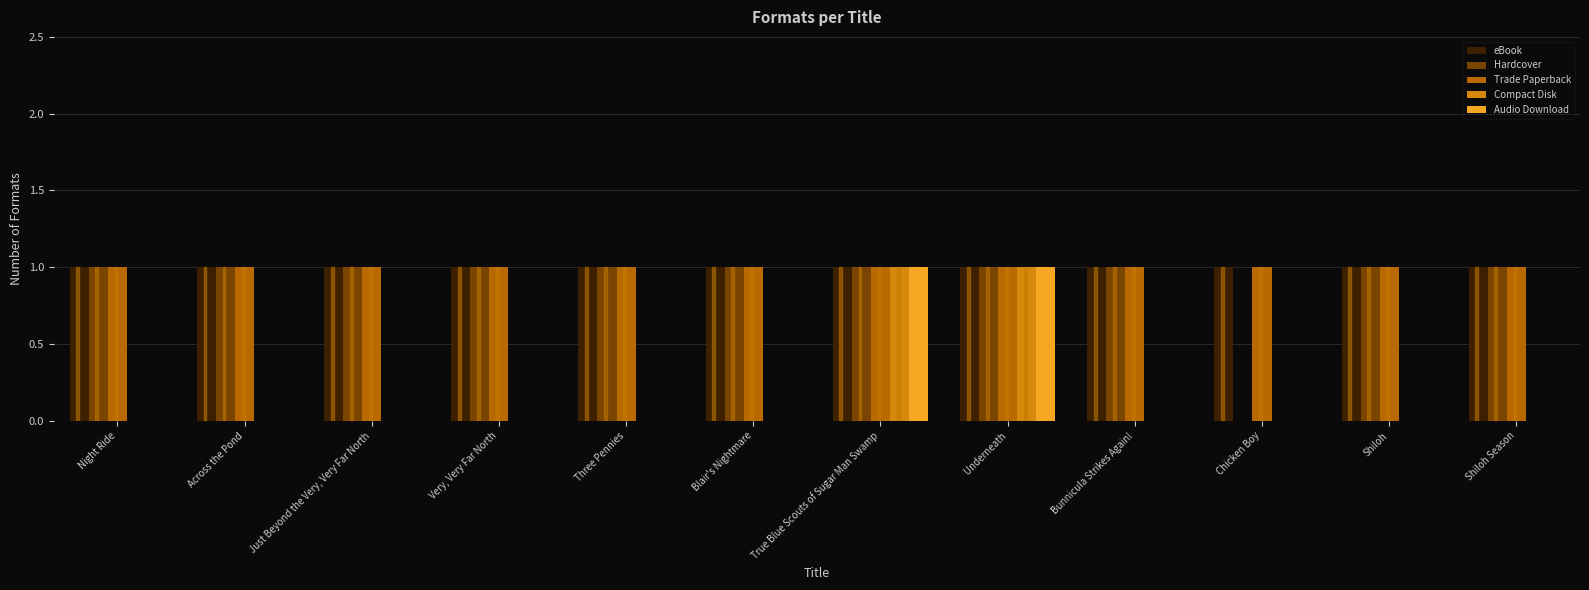

Reading left to right, transcribe all the data shown in this chart.

eBook: Night Ride=1	Across the Pond=1	Just Beyond the Very, Very Far North=1	Very, Very Far North=1	Three Pennies=1	Blair's Nightmare=1	True Blue Scouts of Sugar Man Swamp=1	Underneath=1	Bunnicula Strikes Again!=1	Chicken Boy=1	Shiloh=1	Shiloh Season=1
Hardcover: Night Ride=1	Across the Pond=1	Just Beyond the Very, Very Far North=1	Very, Very Far North=1	Three Pennies=1	Blair's Nightmare=1	True Blue Scouts of Sugar Man Swamp=1	Underneath=1	Bunnicula Strikes Again!=1	Chicken Boy=0	Shiloh=1	Shiloh Season=1
Trade Paperback: Night Ride=1	Across the Pond=1	Just Beyond the Very, Very Far North=1	Very, Very Far North=1	Three Pennies=1	Blair's Nightmare=1	True Blue Scouts of Sugar Man Swamp=1	Underneath=1	Bunnicula Strikes Again!=1	Chicken Boy=1	Shiloh=1	Shiloh Season=1
Compact Disk: Night Ride=0	Across the Pond=0	Just Beyond the Very, Very Far North=0	Very, Very Far North=0	Three Pennies=0	Blair's Nightmare=0	True Blue Scouts of Sugar Man Swamp=1	Underneath=1	Bunnicula Strikes Again!=0	Chicken Boy=0	Shiloh=0	Shiloh Season=0
Audio Download: Night Ride=0	Across the Pond=0	Just Beyond the Very, Very Far North=0	Very, Very Far North=0	Three Pennies=0	Blair's Nightmare=0	True Blue Scouts of Sugar Man Swamp=1	Underneath=1	Bunnicula Strikes Again!=0	Chicken Boy=0	Shiloh=0	Shiloh Season=0